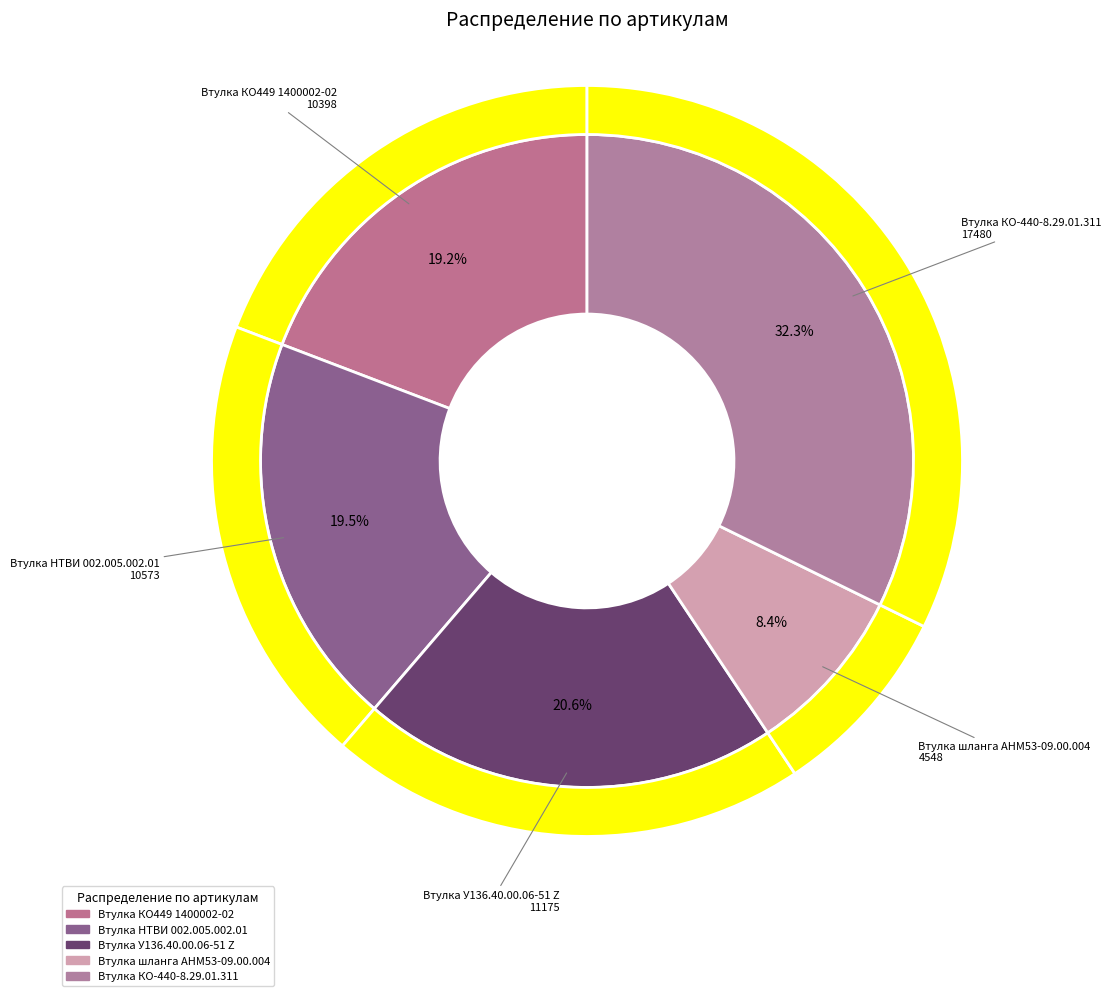

Count the number of slices in the pie.

5